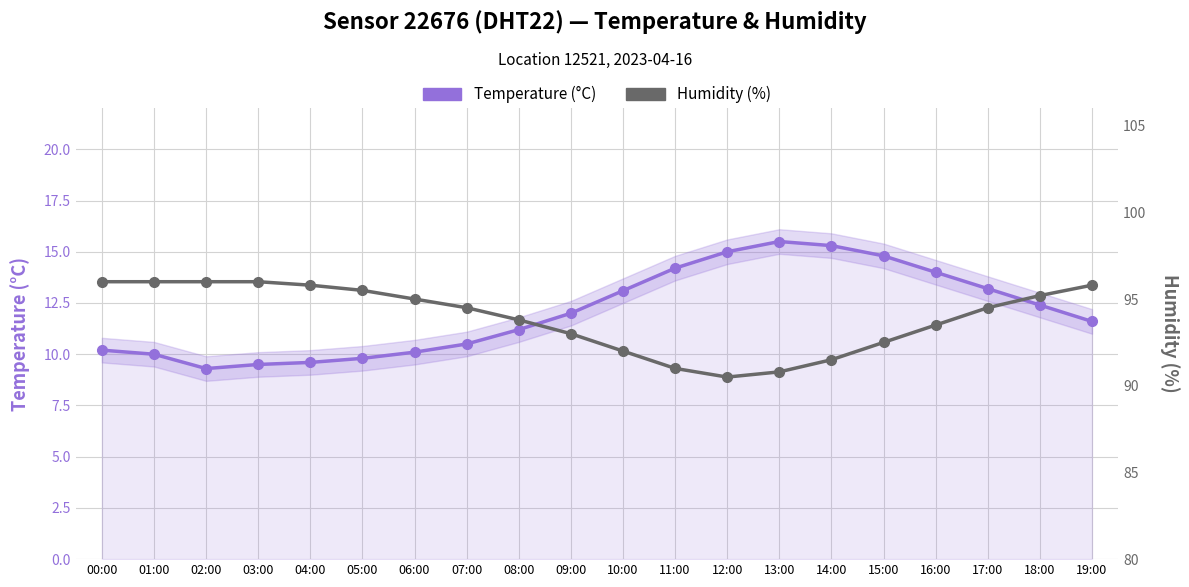

How many distinct data groups are displayed?

2